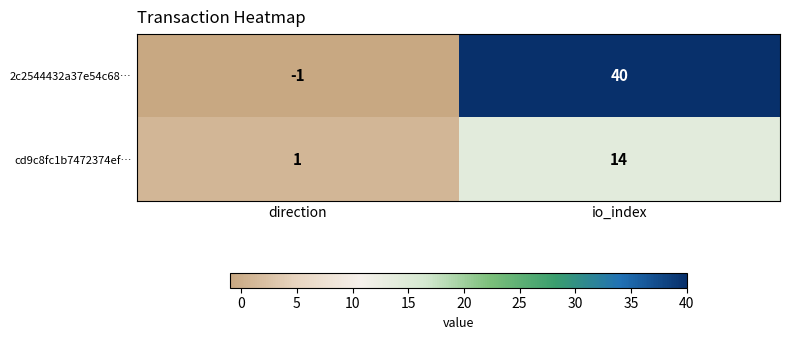

What is the total value across all series at io_index?

54